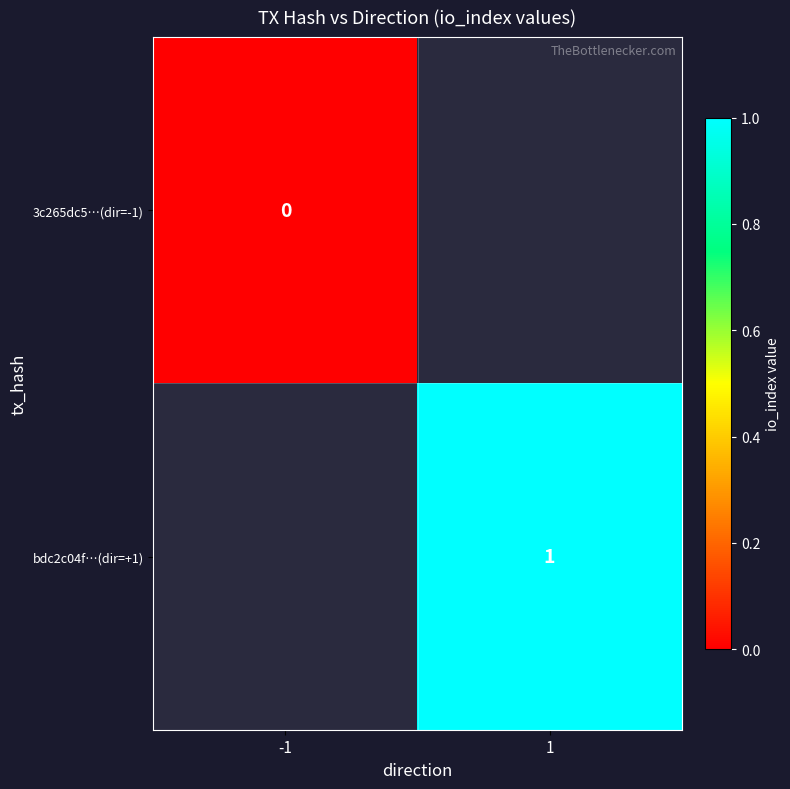

The value of bdc2c04f…(dir=+1) at 1 is 1. True or false?

True